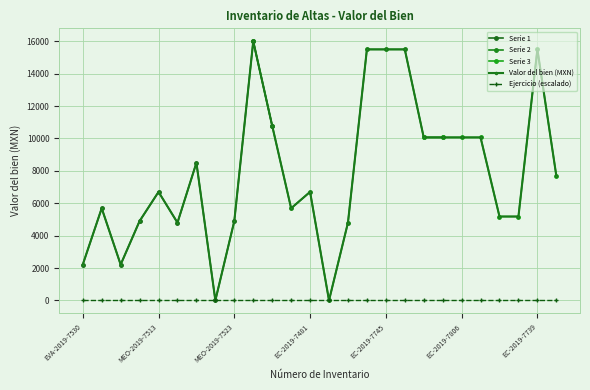

At which label is the value closest to 7999?

MEO-2019-7828